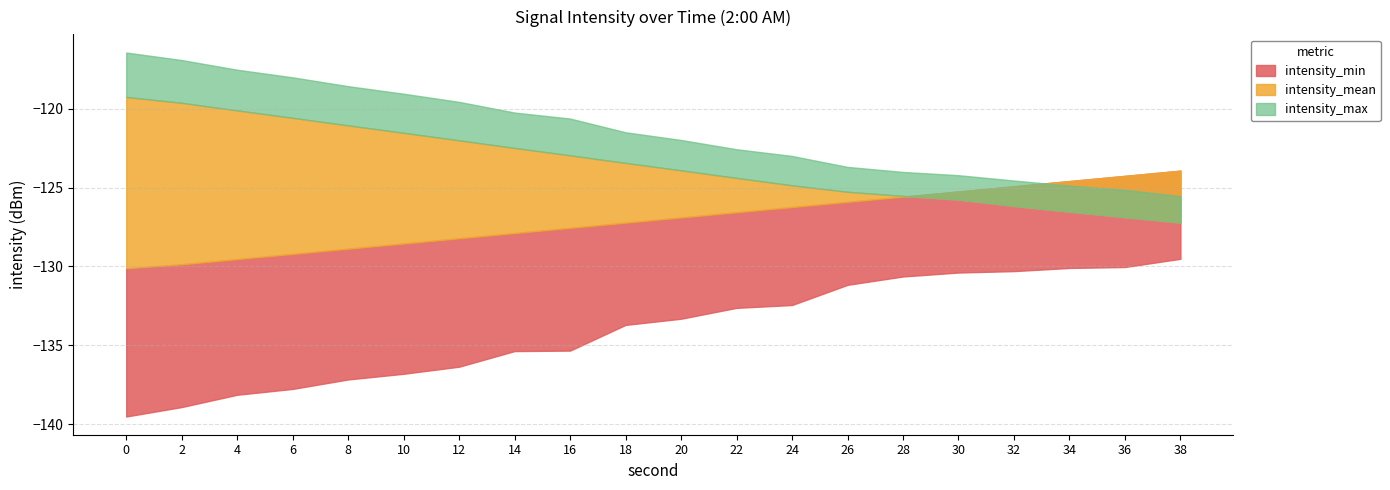

How many values in the intensity_min series are below -133?

11